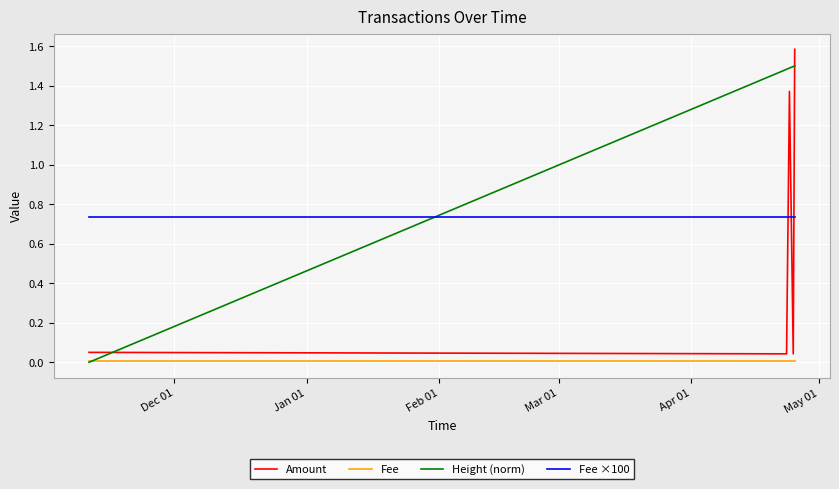

How many times do Fee ×100 and Height (norm) cross each other?

1